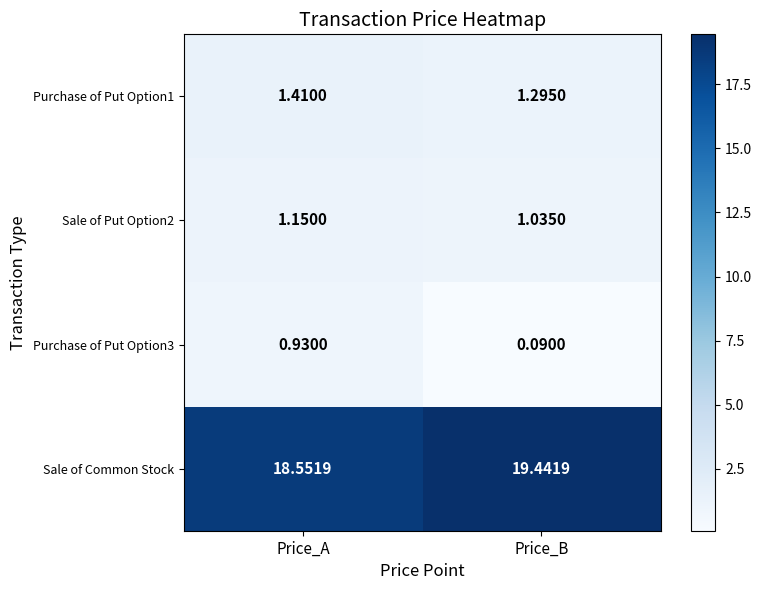

Where does the Sale of Common Stock series first go above 19?

Price_B